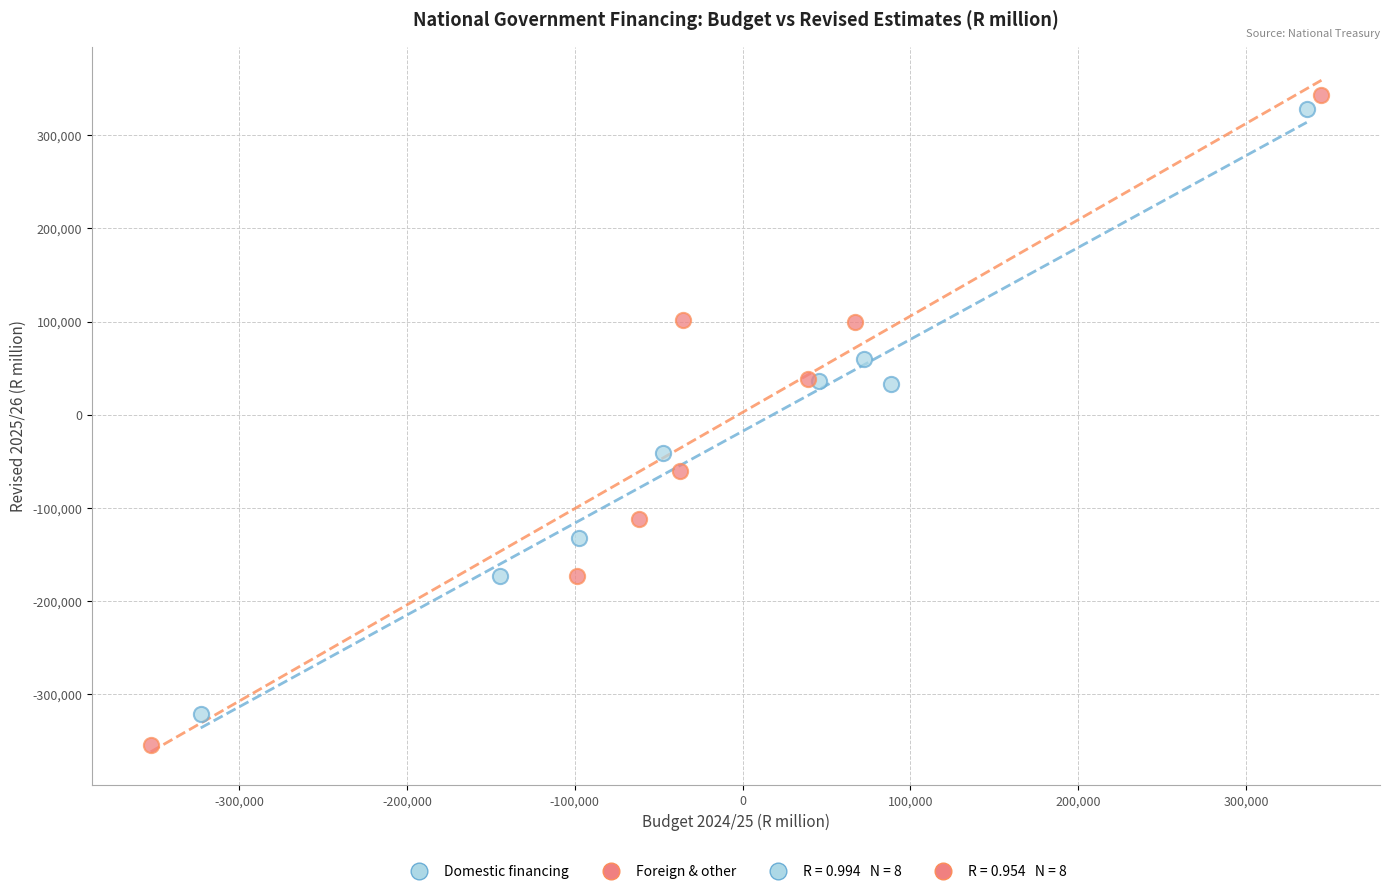

Which series has the largest Y range (max minus min)?

Foreign & other